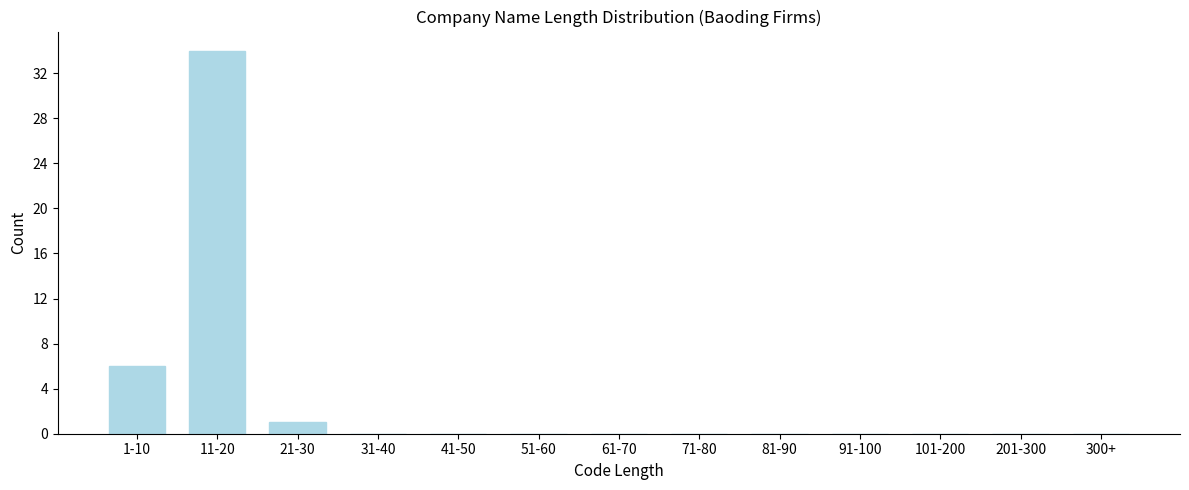

Reading left to right, what are all the values shown in this chart?

1-10=6	11-20=34	21-30=1	31-40=0	41-50=0	51-60=0	61-70=0	71-80=0	81-90=0	91-100=0	101-200=0	201-300=0	300+=0